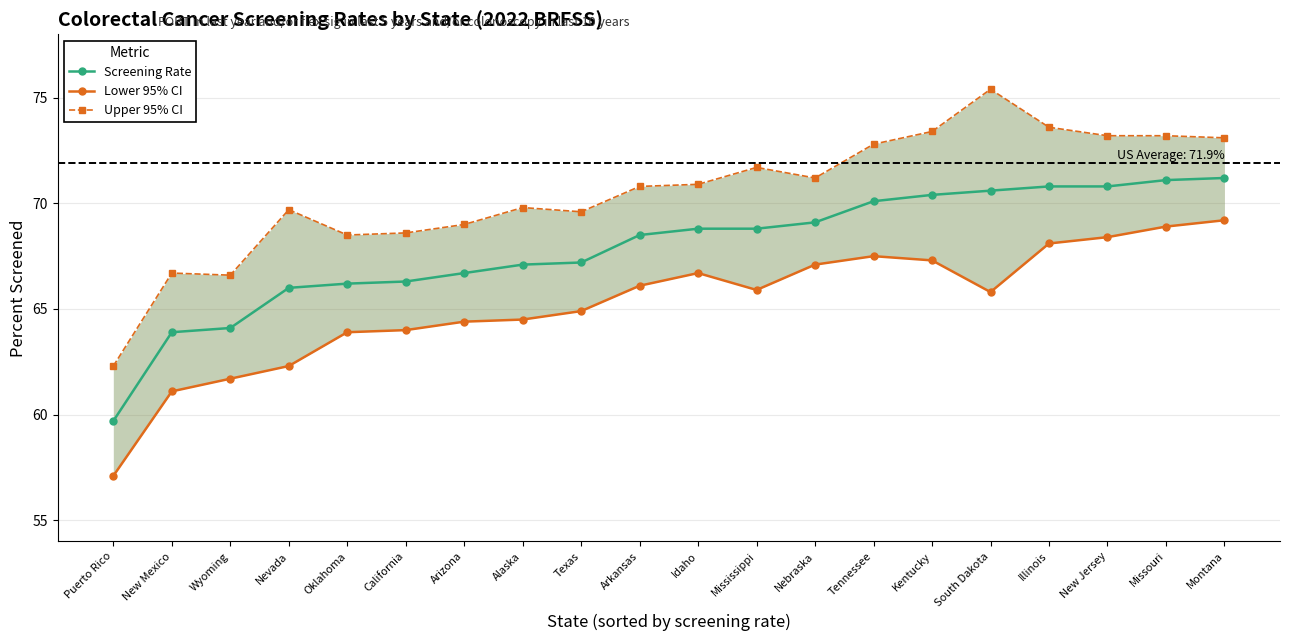

What is the difference between the Screening Rate values at Montana and Oklahoma?

5.0